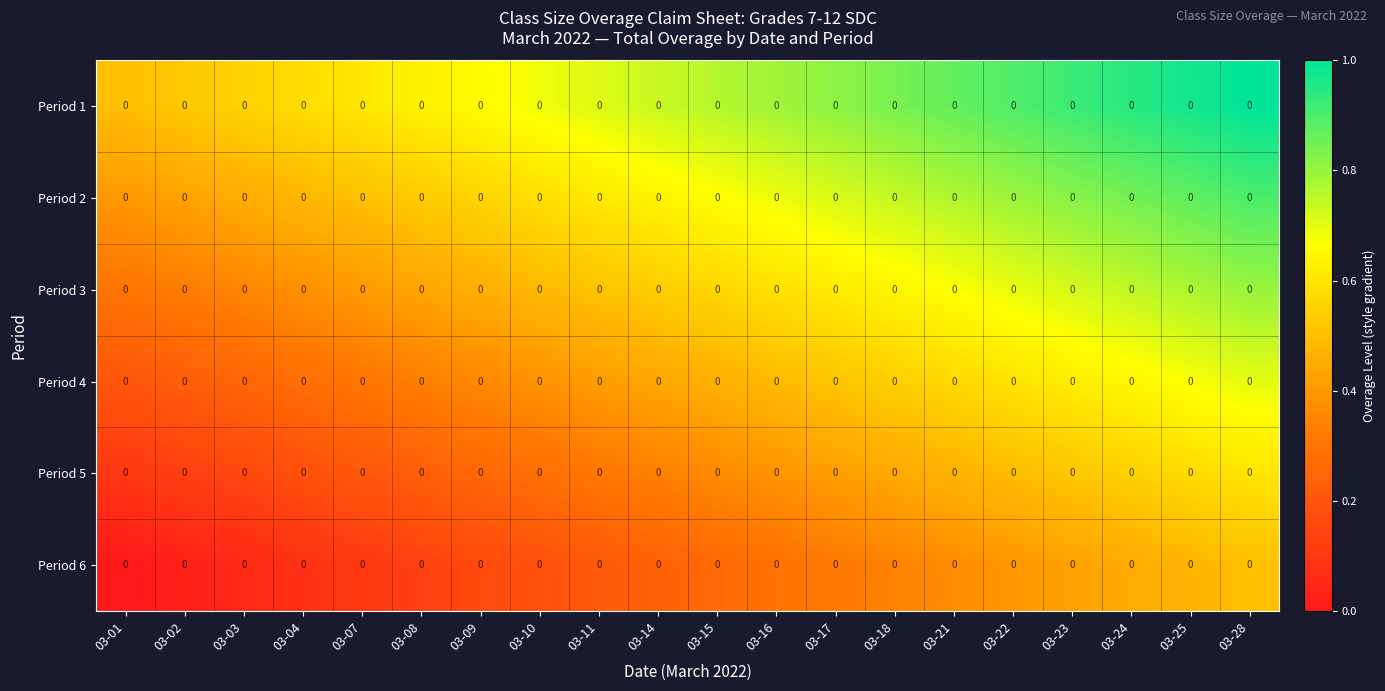

Between 03-15 and 03-10, which is larger?

03-15